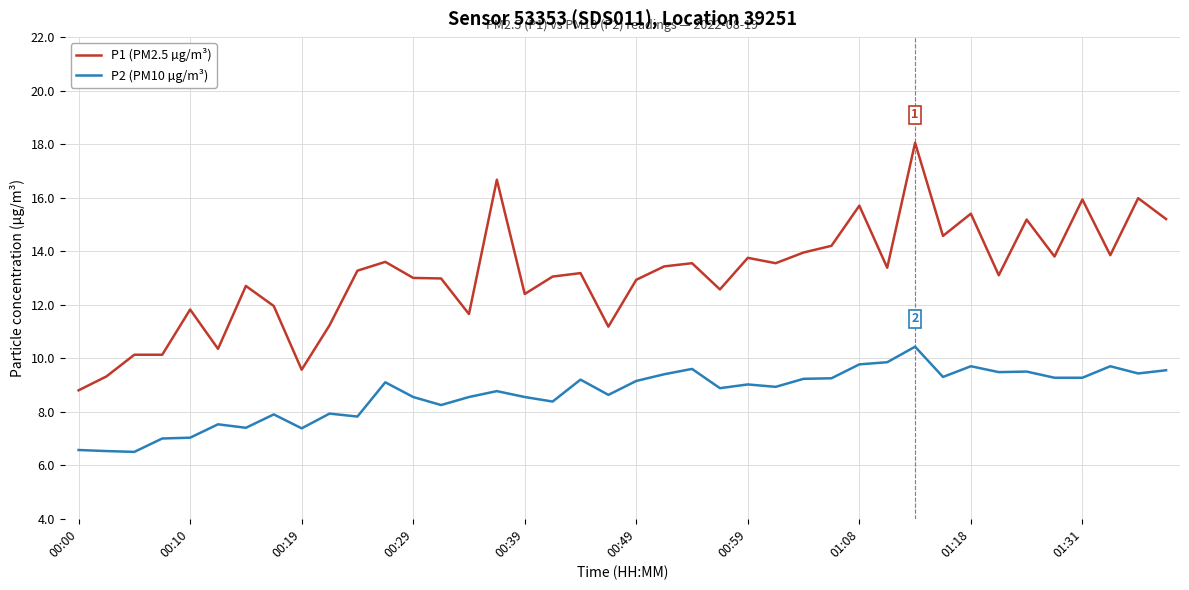

True or false: P2 (PM10 µg/m³) and P1 (PM2.5 µg/m³) cross at least once.

False